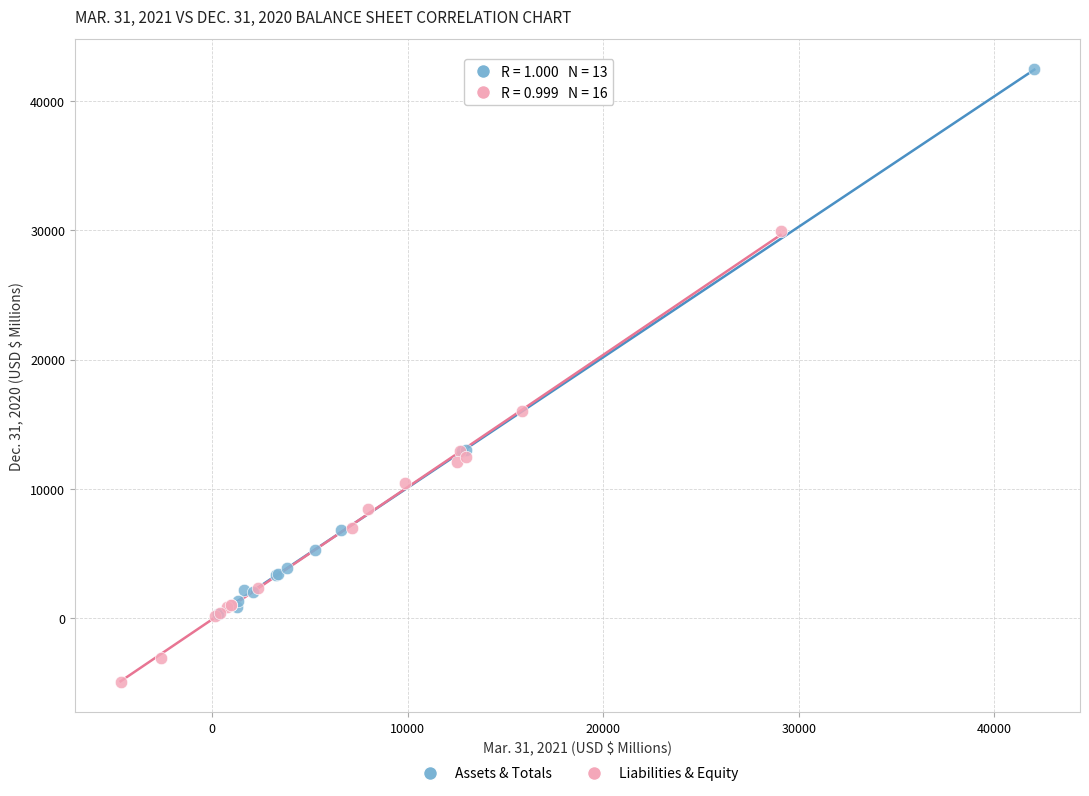

Which series contains the highest Y value?

Assets & Totals